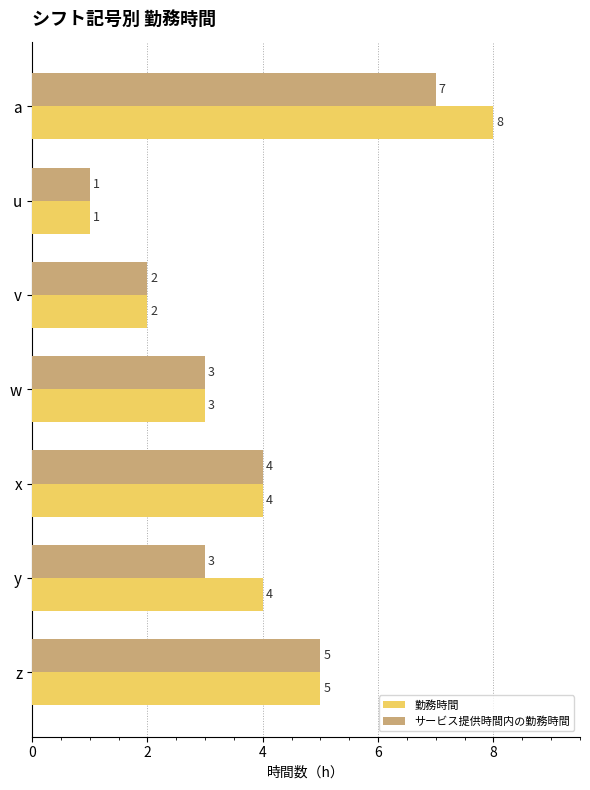

What is the total value across all series at w?

6